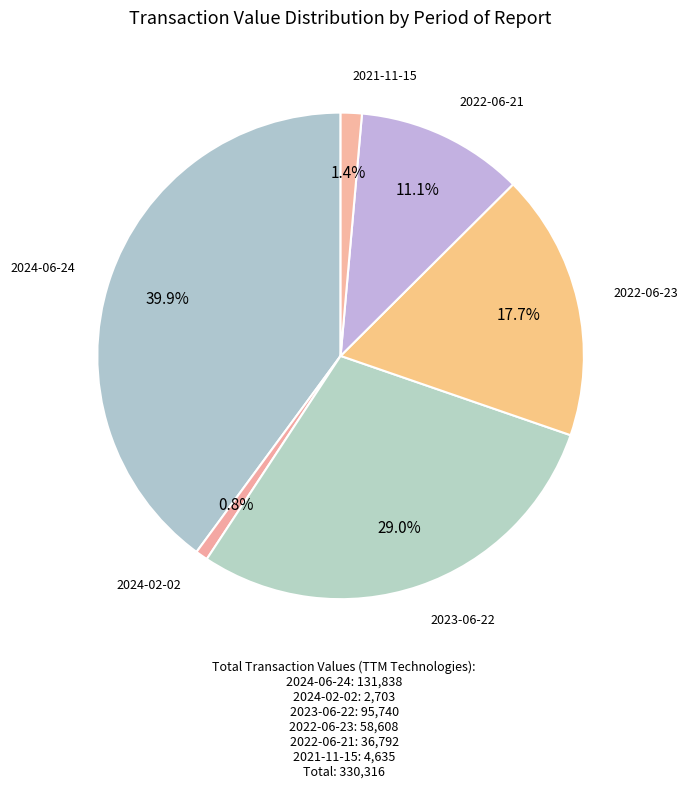

To the nearest percent, what is the average slice percentage?

17%